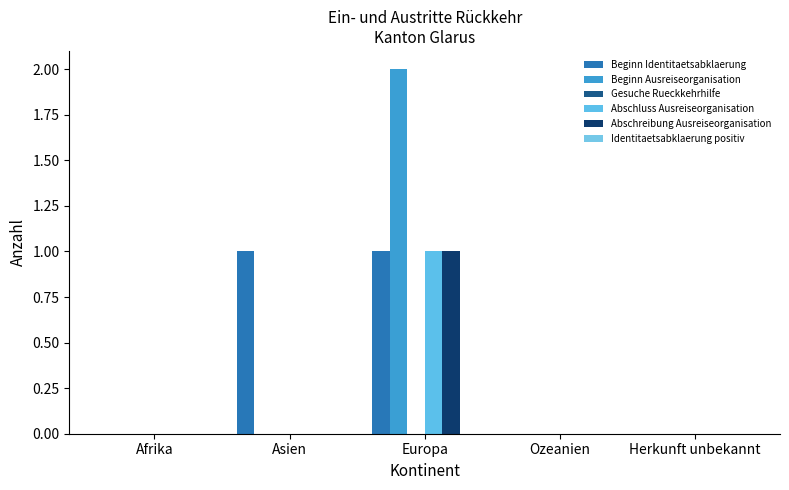

Count the number of categories in the chart.

5